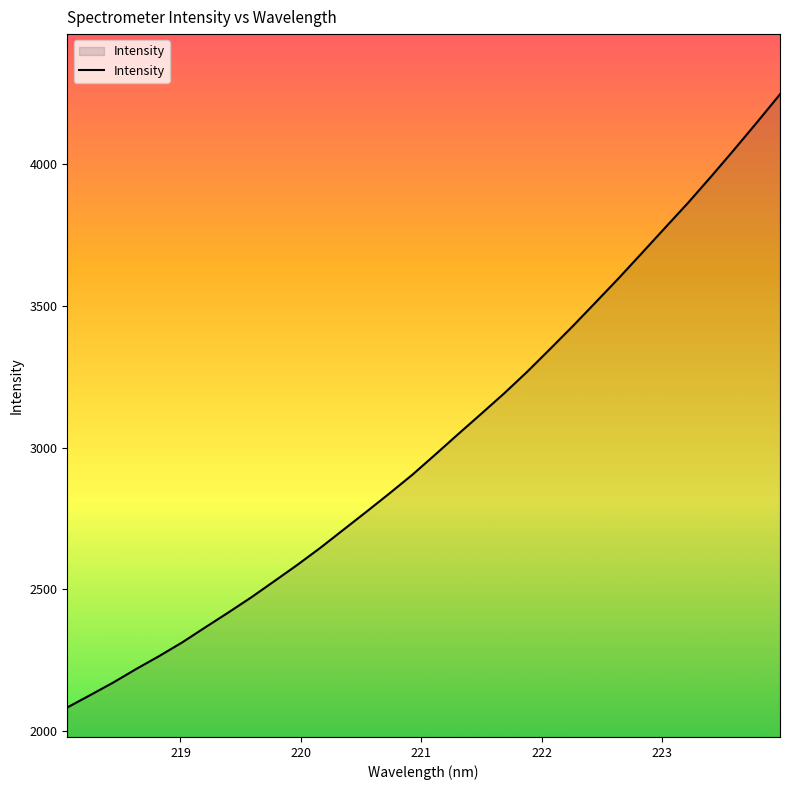

What is the greatest value displayed?

4247.1